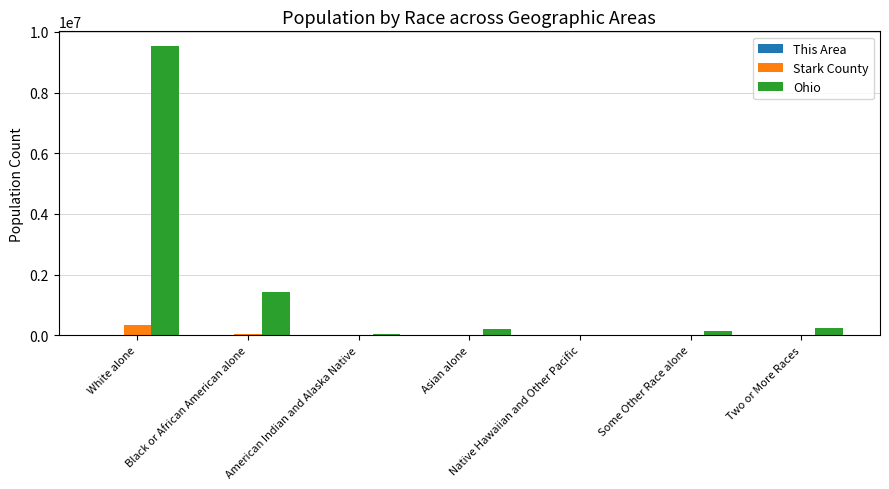

Which series changed the most between Black or African American alone and Two or More Races?

Ohio